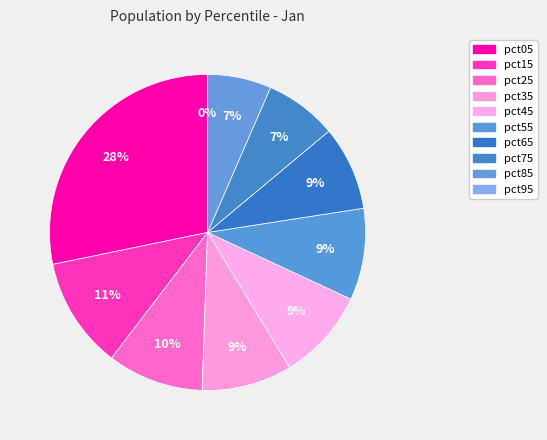

What is the total percentage of pct75 and pct05?

35.6%